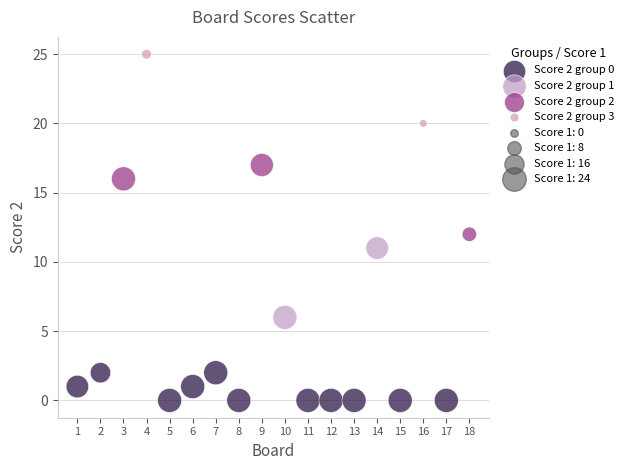

Which series reaches the minimum Y coordinate?

Score 2 group 0